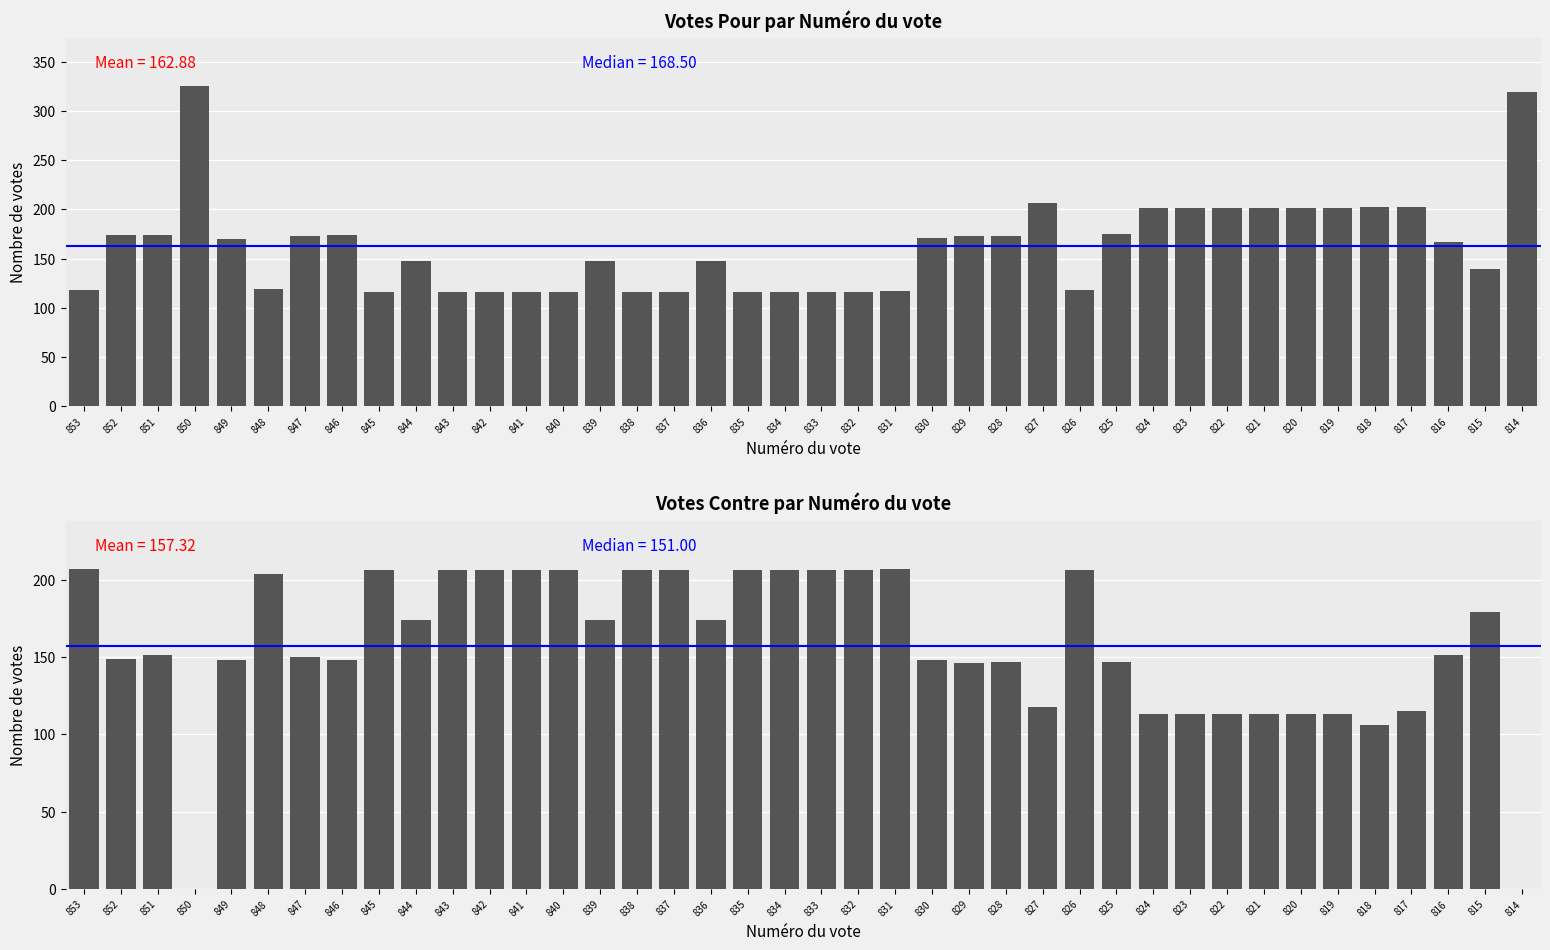

Are the bars grouped side by side (vs. stacked)?

No